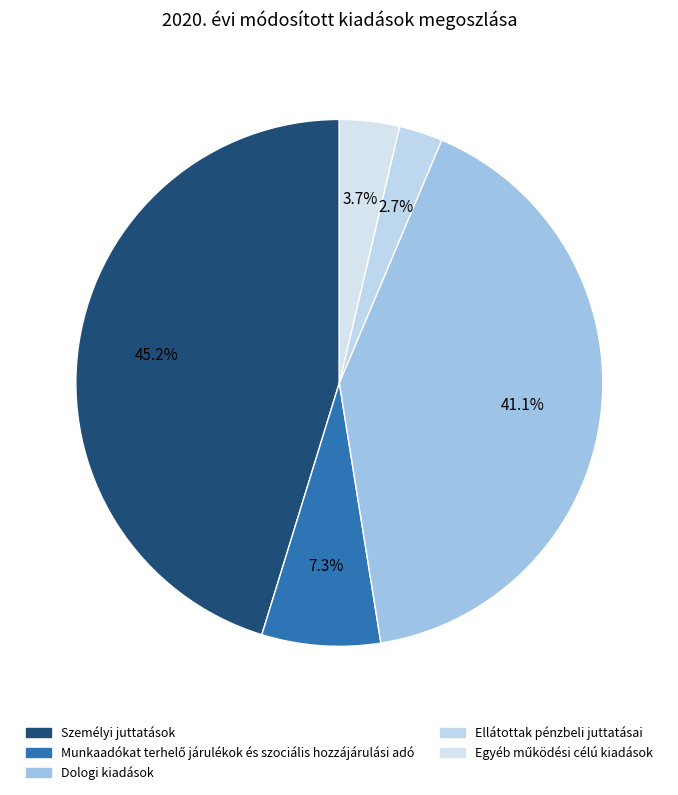

Which category has the smallest portion of the pie?

Ellátottak pénzbeli juttatásai